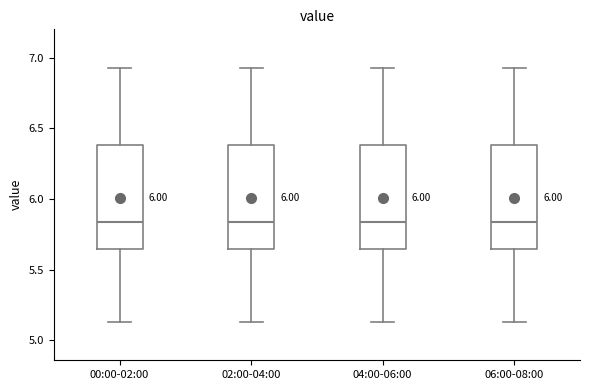

Reading left to right, read every box against the y-axis: the position of its median line, the range the box covers, and the ends of its whiskers. The values are not printed on the chart, so give them approximately, as read against the axis.

00:00-02:00: median 5.85, box 5.65 to 6.40, whiskers 5.15 to 6.95
02:00-04:00: median 5.85, box 5.65 to 6.40, whiskers 5.15 to 6.95
04:00-06:00: median 5.85, box 5.65 to 6.40, whiskers 5.15 to 6.95
06:00-08:00: median 5.85, box 5.65 to 6.40, whiskers 5.15 to 6.95